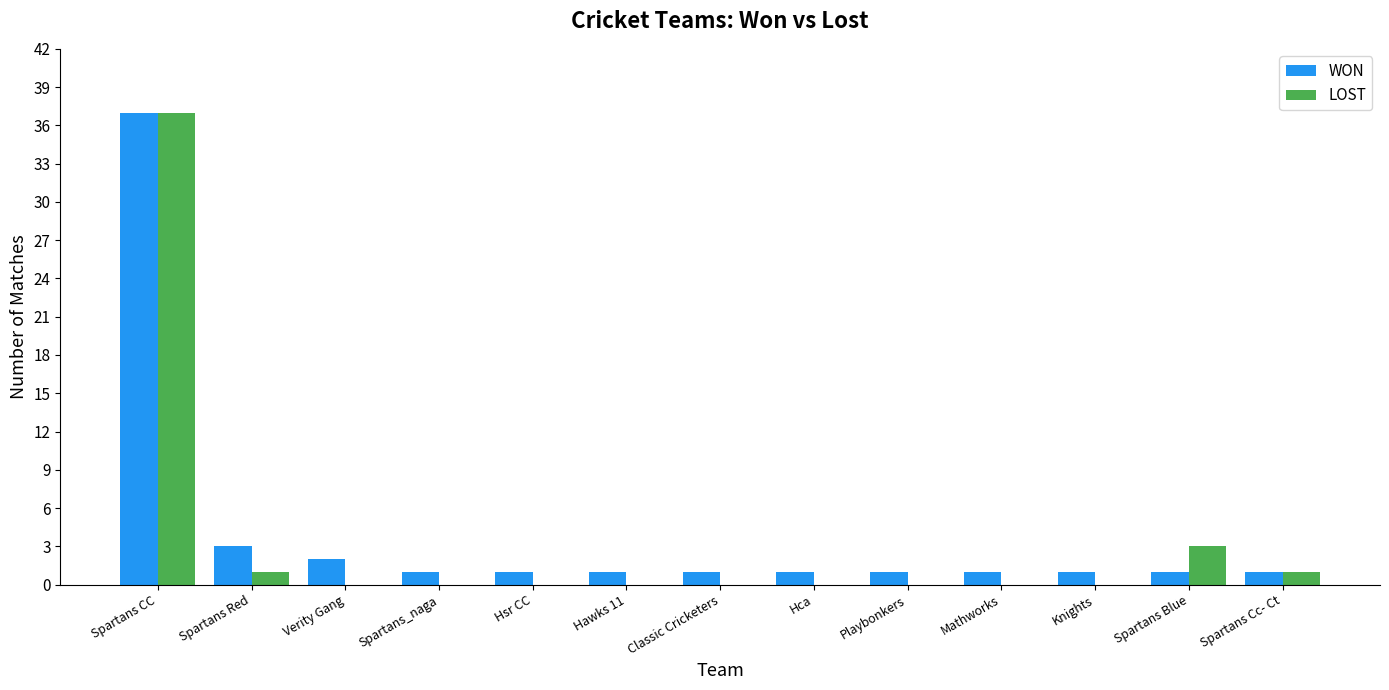

At which category is the sum across all series the highest?

Spartans CC